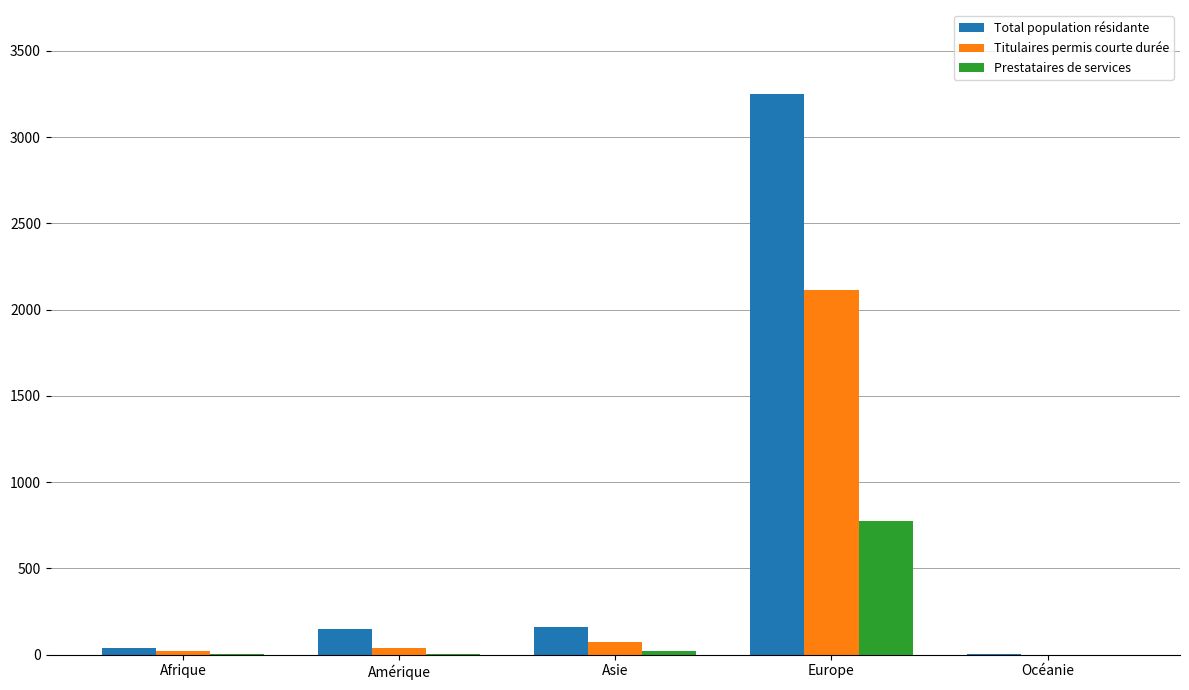

What is the sum of all Titulaires permis courte durée values?

2251